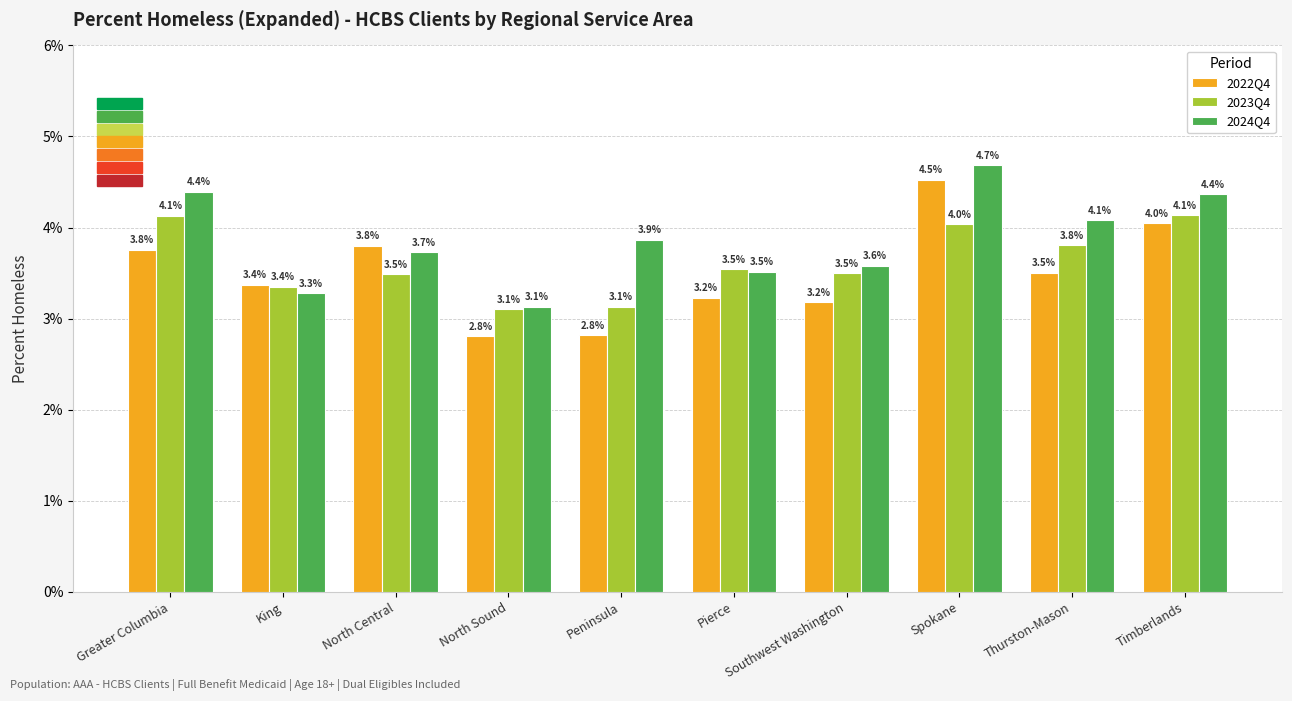

Rank the series at Thurston-Mason from highest to lowest value.

2024Q4, 2023Q4, 2022Q4